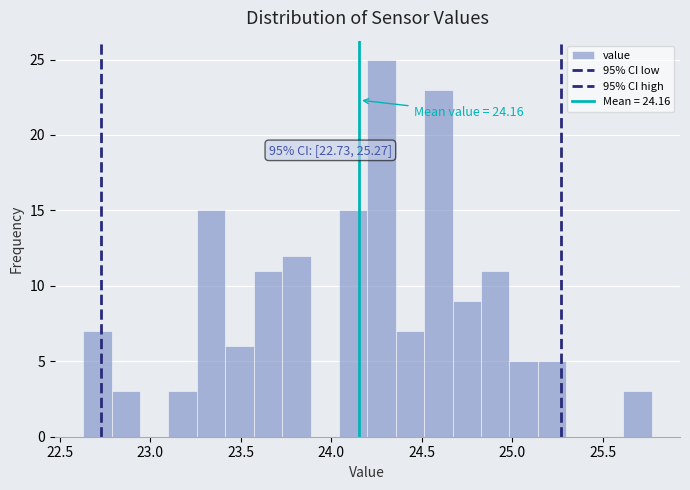

Around what value on the x-axis is the tallest bar? Give the approximate position of its centre, as read against the axis.

24.30